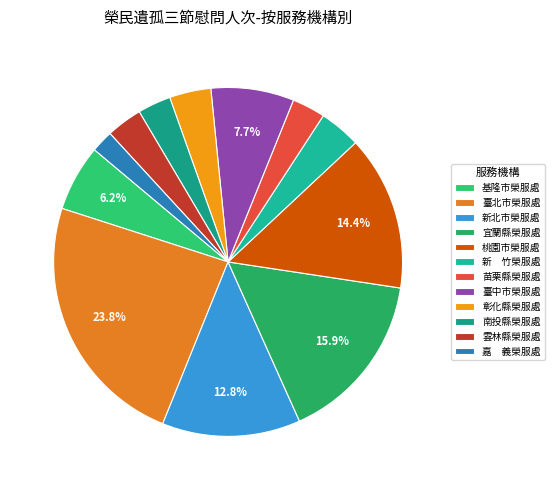

Which category has the biggest portion of the pie?

臺北市榮服處